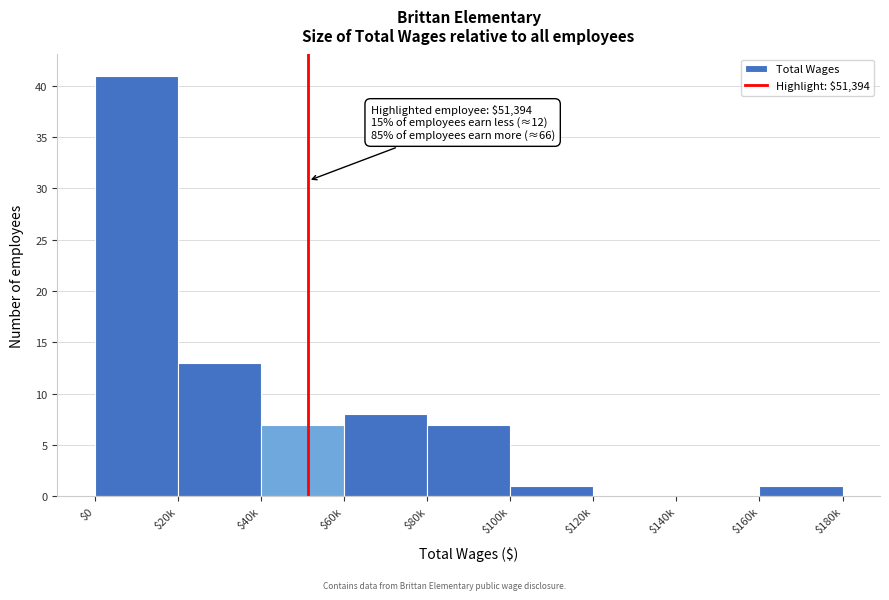

What is the maximum value shown in the chart?

41